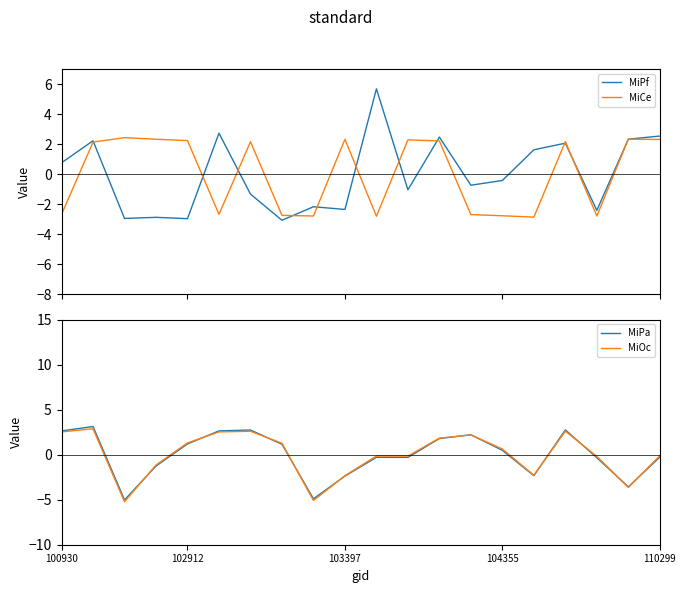

What is the greatest value displayed?

5.7